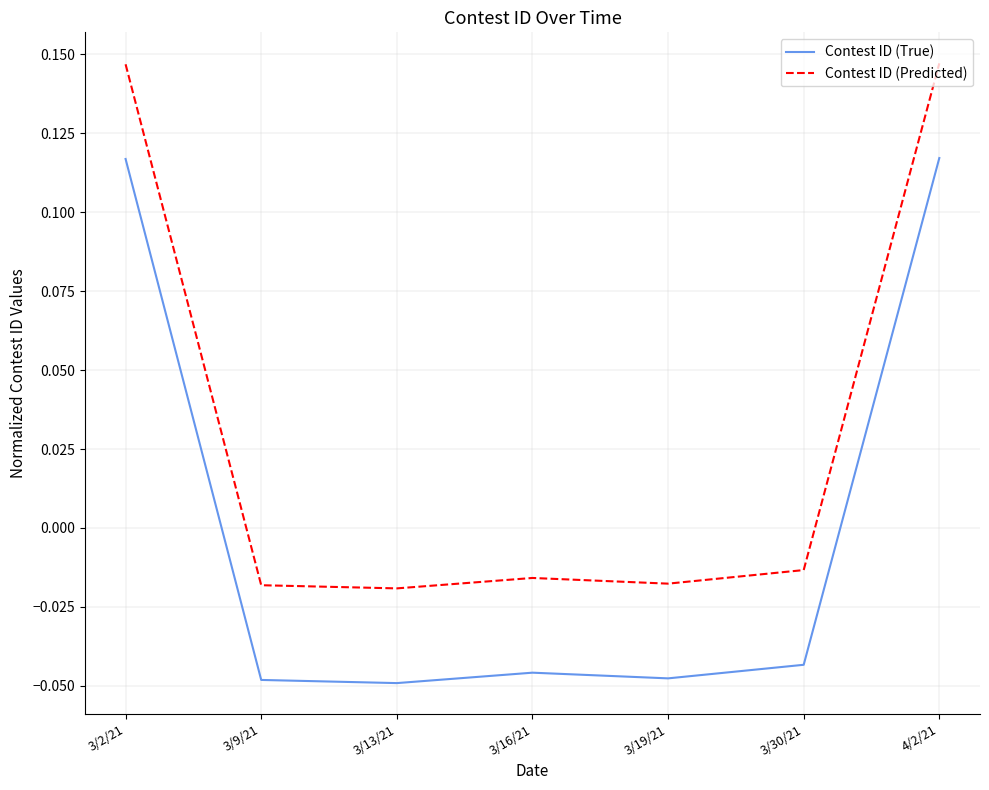

In Contest ID (Predicted), how many points are higher than both neighbors (excluding endpoints)?

1